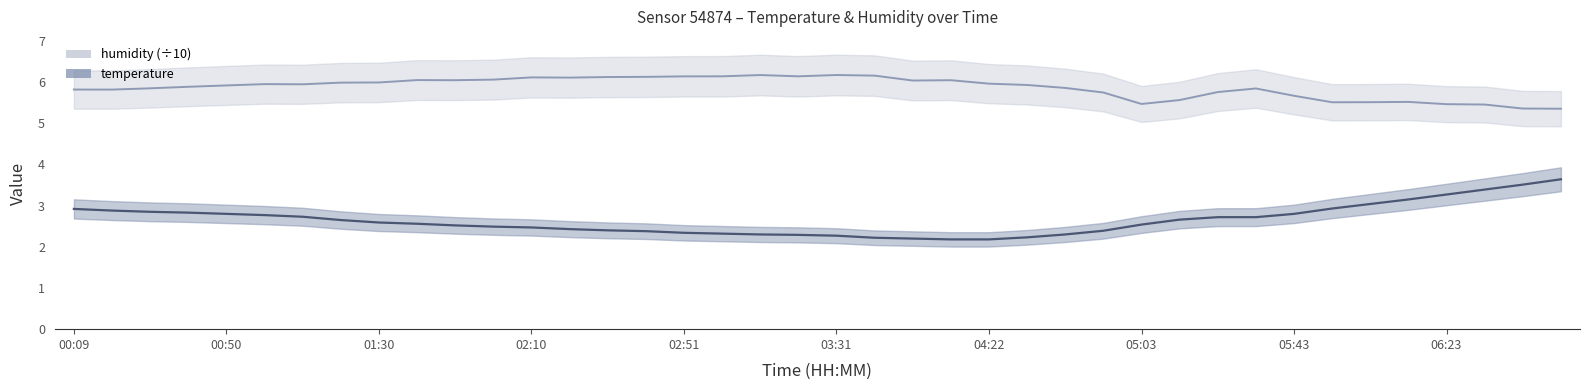

Which series has the widest spread of values?

temperature